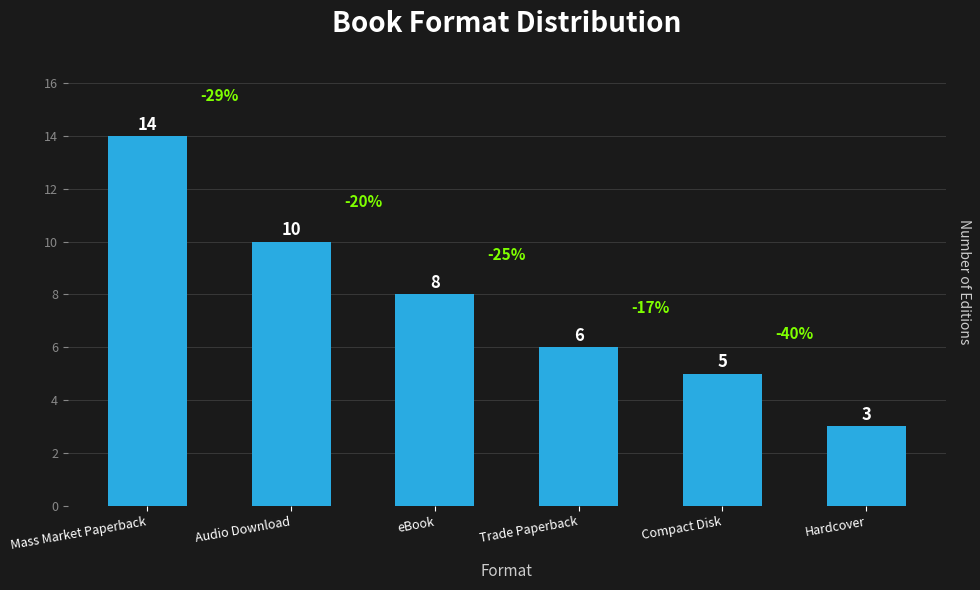

What is the ratio of the value at Hardcover to the value at Compact Disk?

0.6